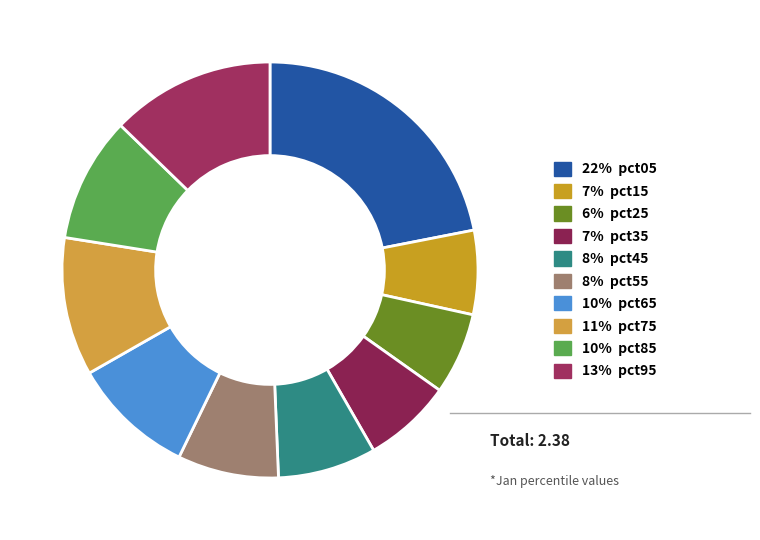

Which category has the smallest portion of the pie?

pct25